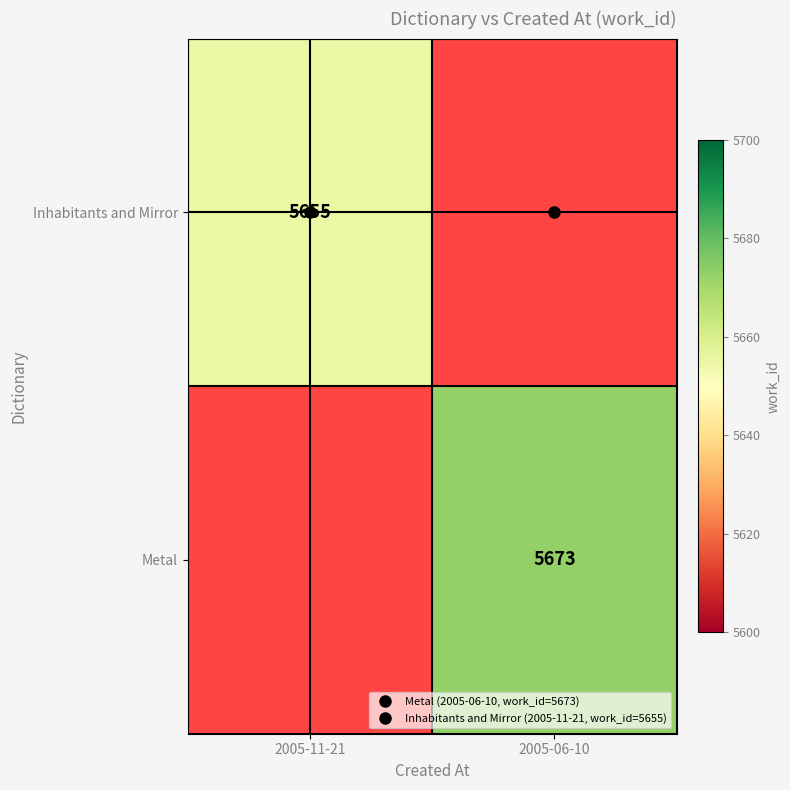

What is the highest value of the Inhabitants and Mirror series?

5655.0